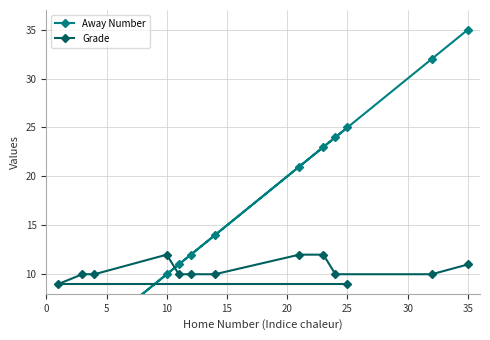

Read the Grade value at 10.

12